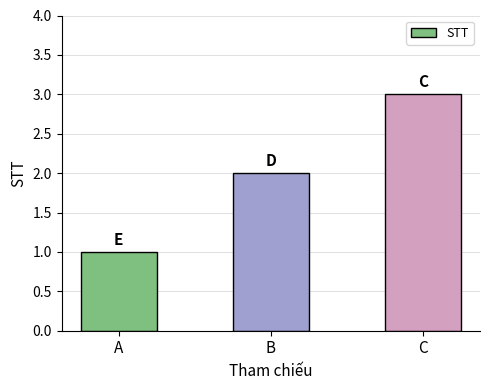

Reading right to left, extract all data points from this chart.

C=3	B=2	A=1